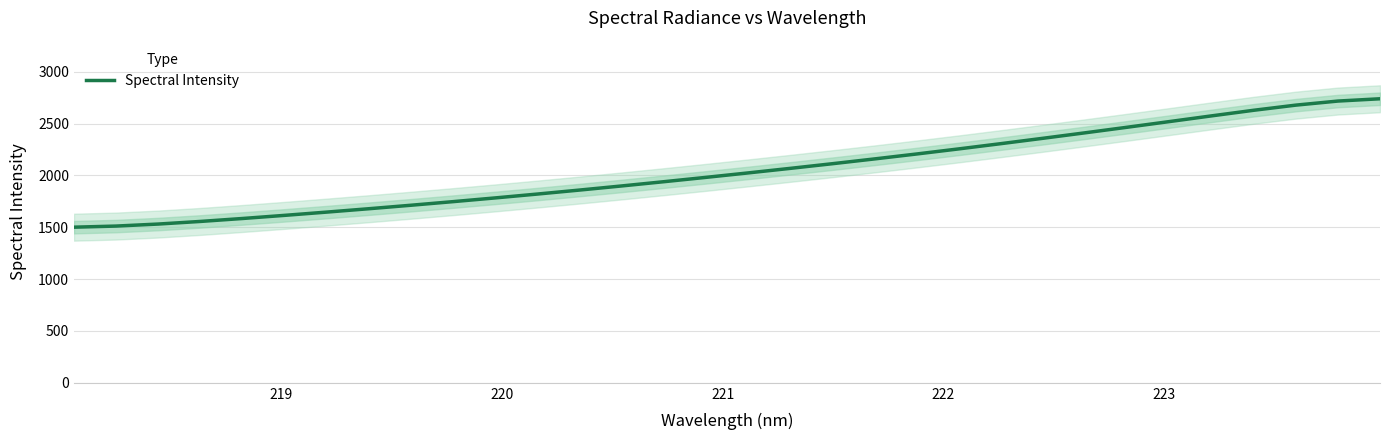

What is the greatest value displayed?

2739.9